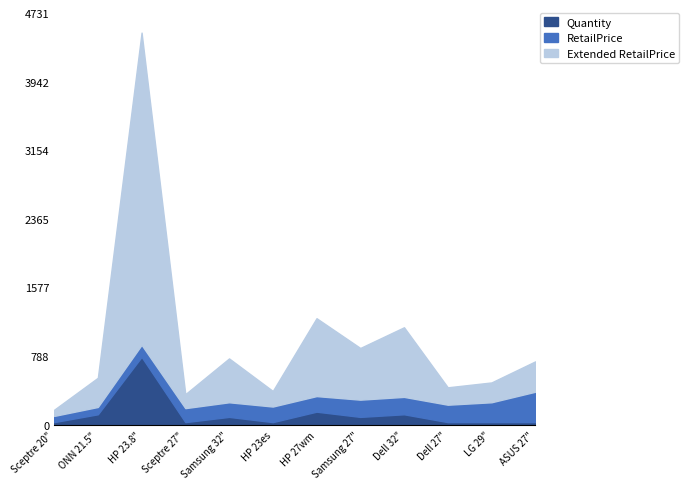

What is the total value across all series at ASUS 27"?

728.0